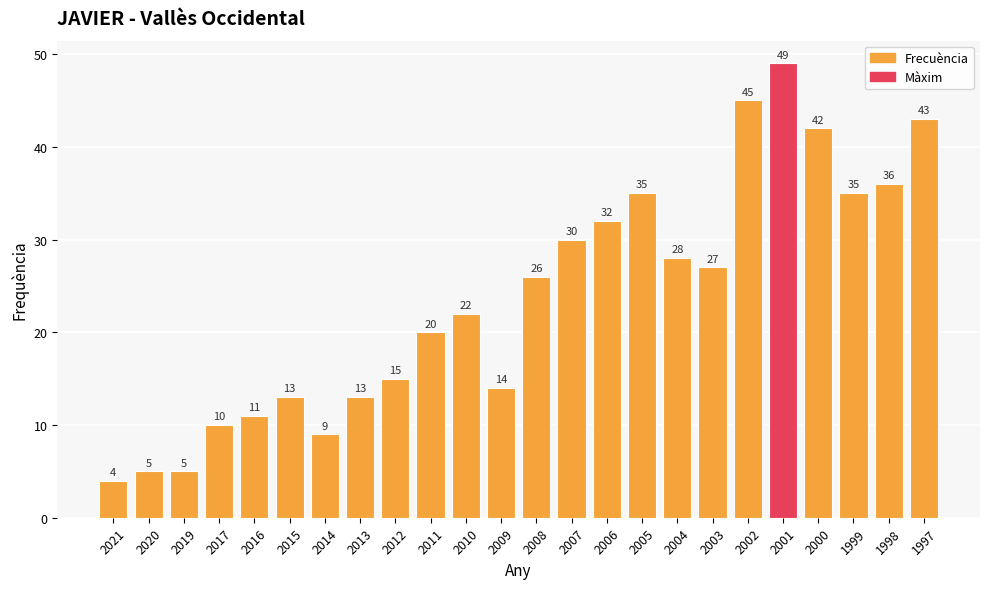

Does the chart contain any negative values?

No